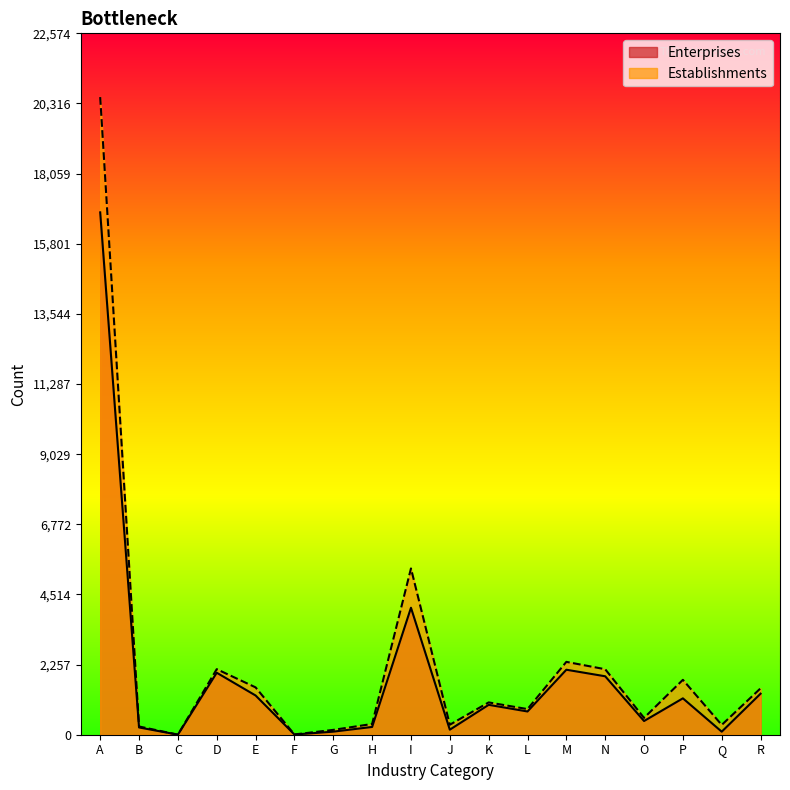

What is the difference between the Establishments values at Q and R?

1178